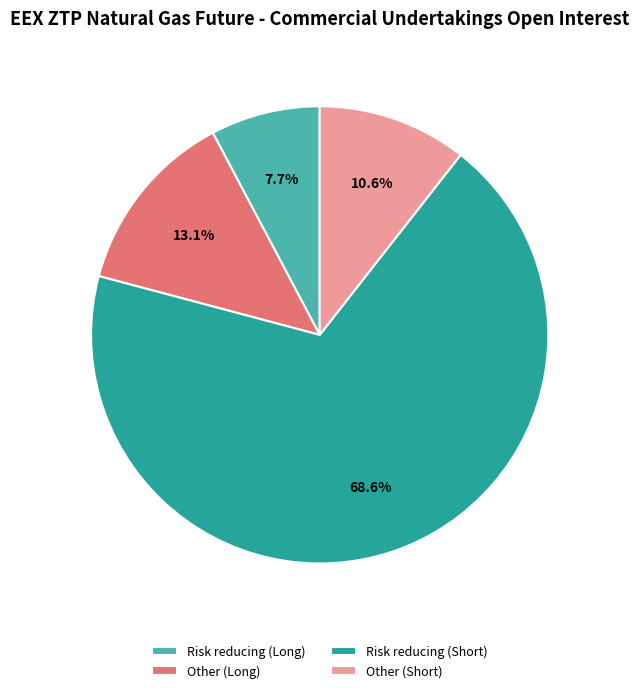

Which has a higher value, Other (Short) or Risk reducing (Long)?

Other (Short)